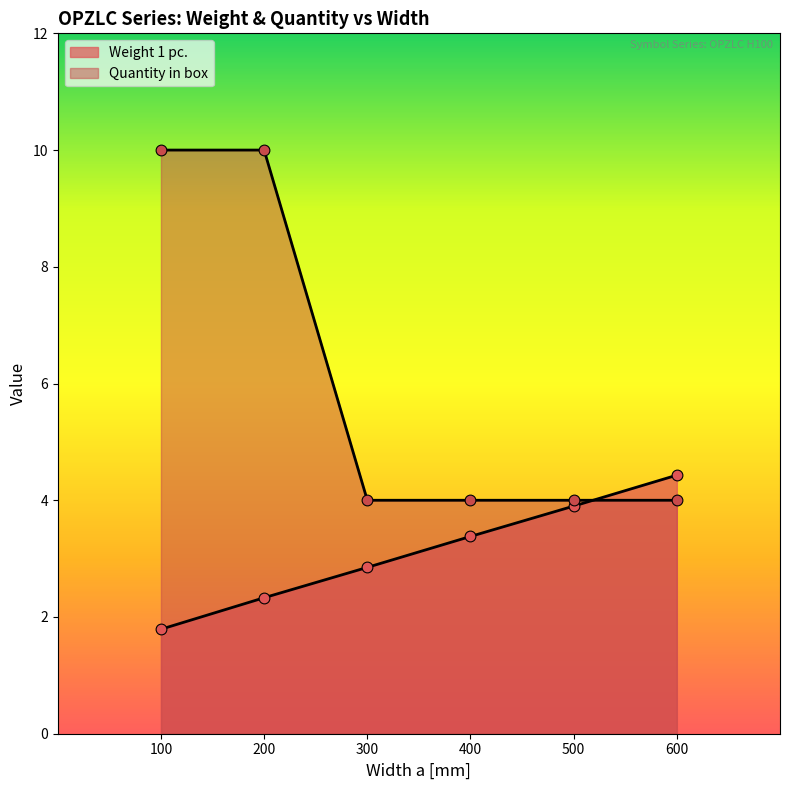

What are all the series names shown in the legend?

Weight 1 pc., Quantity in box